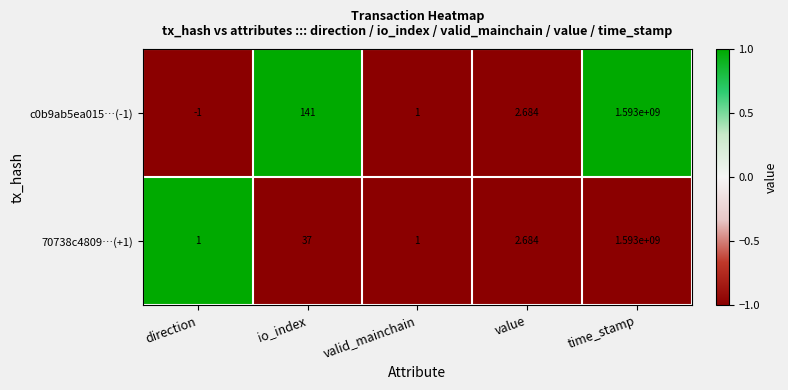

Which category has the highest value in the 70738c4809…(+1) series?

time_stamp